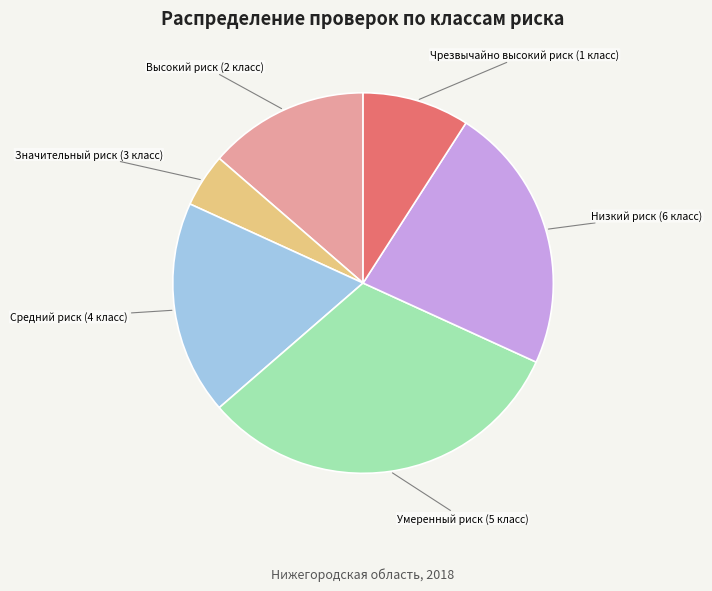

Is it true that Средний риск (4 класс) is 18% of the pie?

True